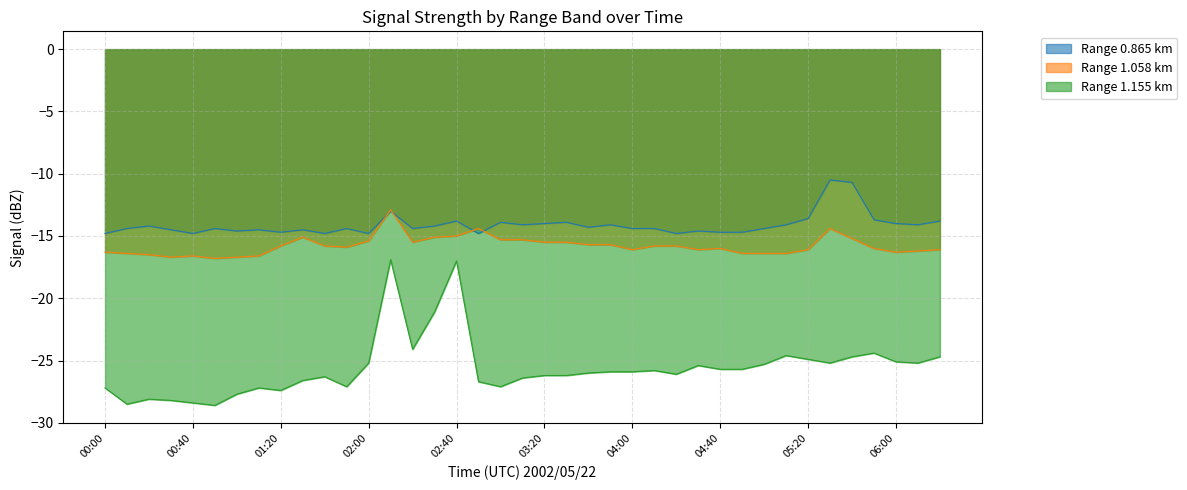

Between 05:40 and 06:00, which is larger?

05:40